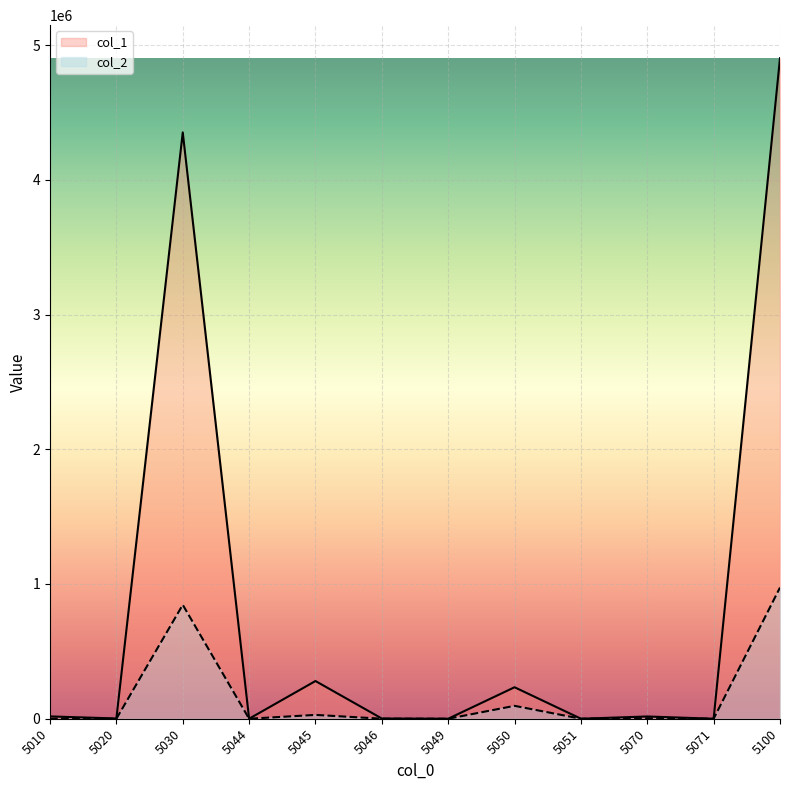

Which category has the lowest value in the col_2 series?

5051